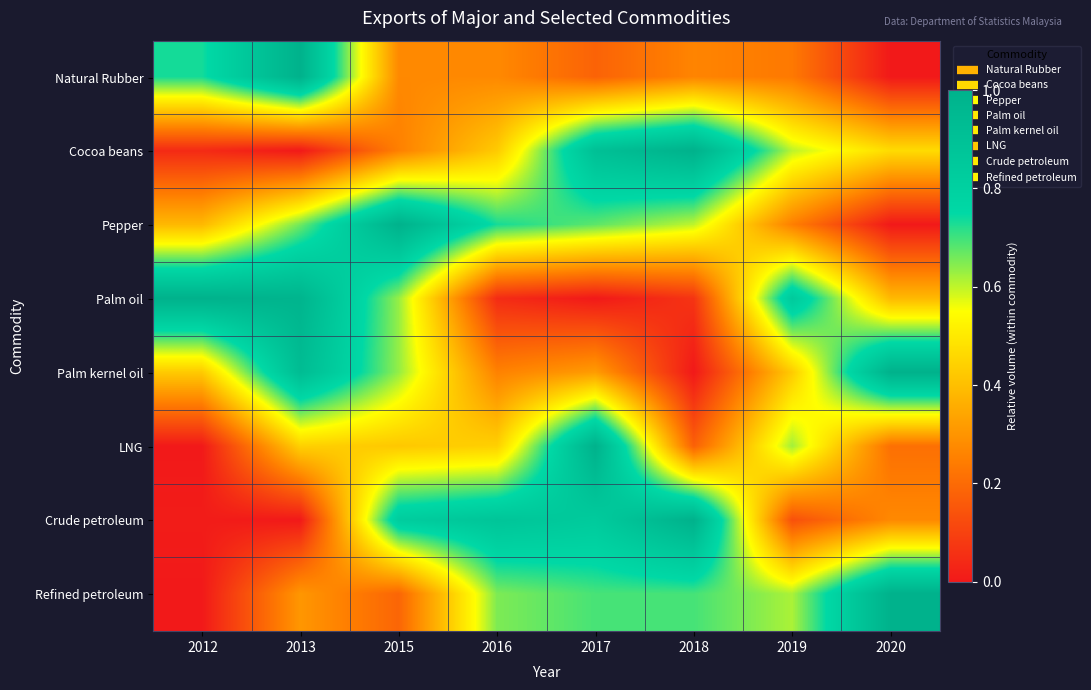

Count the number of categories in the chart.

8